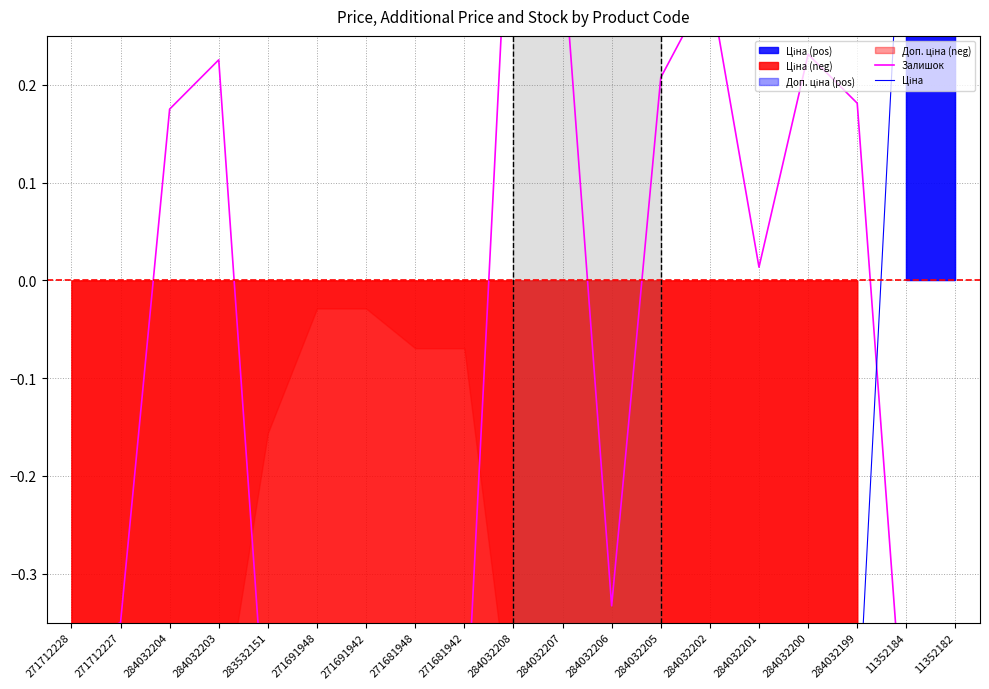

What is the total value across all series at 271681942?

-1.0